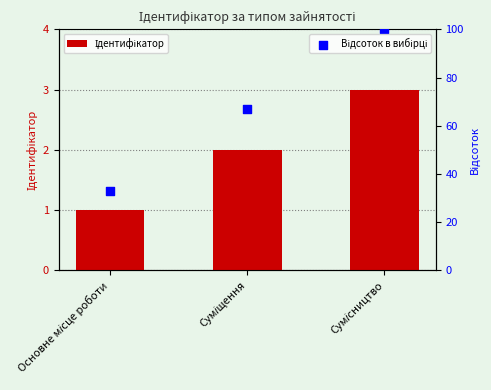

Is the value of Відсоток в вибірці at Основне місце роботи greater than the value of Ідентифікатор at Основне місце роботи?

Yes